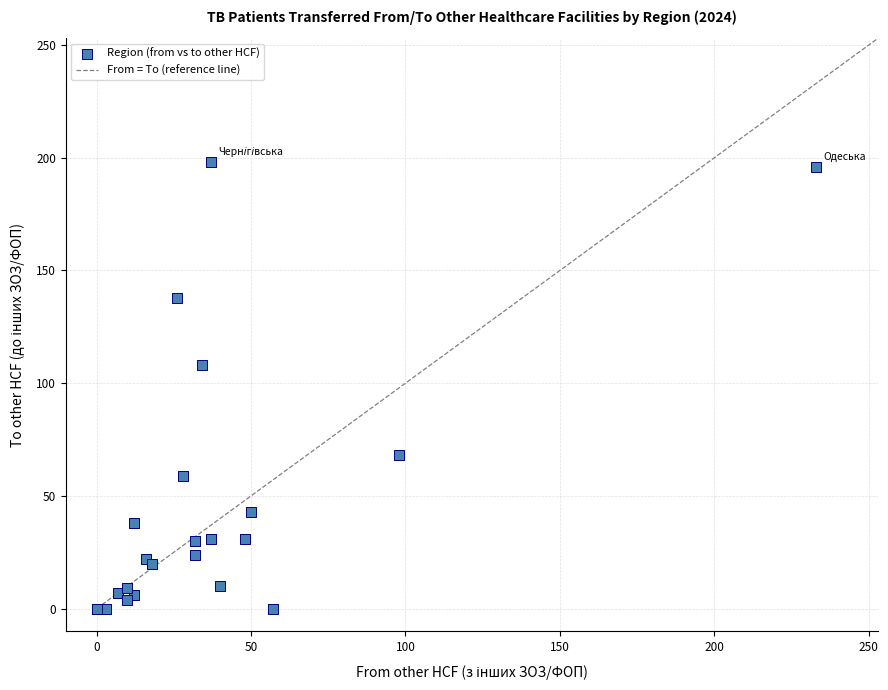

What Y value in the scatter plot is closest to 99?

108